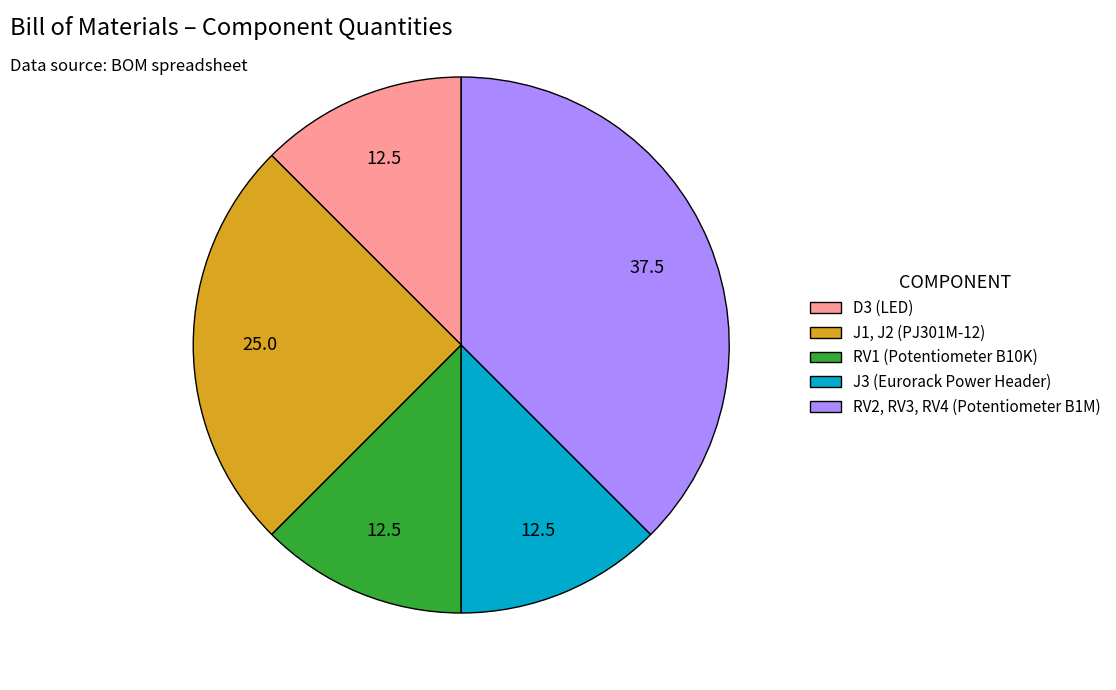

Do RV1 (Potentiometer B10K) and D3 (LED) together represent more than half of the pie?

No